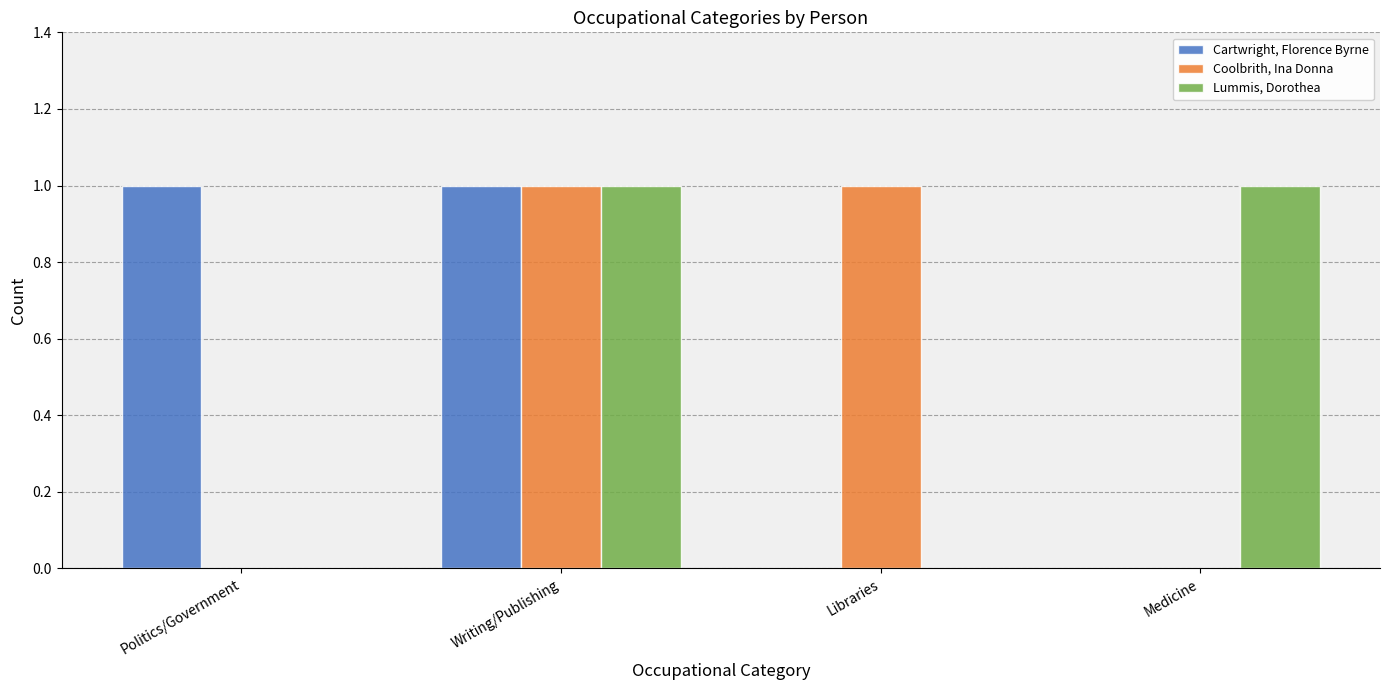

Reading right to left, extract all data points from this chart.

Cartwright, Florence Byrne: 0	0	1	1
Coolbrith, Ina Donna: 0	1	1	0
Lummis, Dorothea: 1	0	1	0